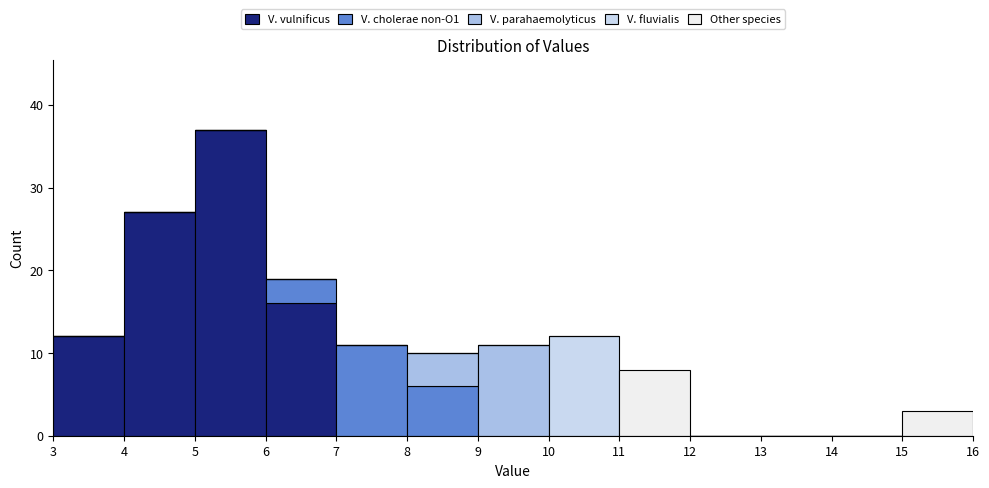

Reading left to right, list every stacked bar in this chart as the range it spans on the x-axis followed by its total height. The values are not printed on the chart, so give them approximately, as read against the axis.

3 to 4: 12
4 to 5: 27
5 to 6: 37
6 to 7: 19
7 to 8: 11
8 to 9: 10
9 to 10: 11
10 to 11: 12
11 to 12: 8
12 to 13: 0
13 to 14: 0
14 to 15: 0
15 to 16: 3